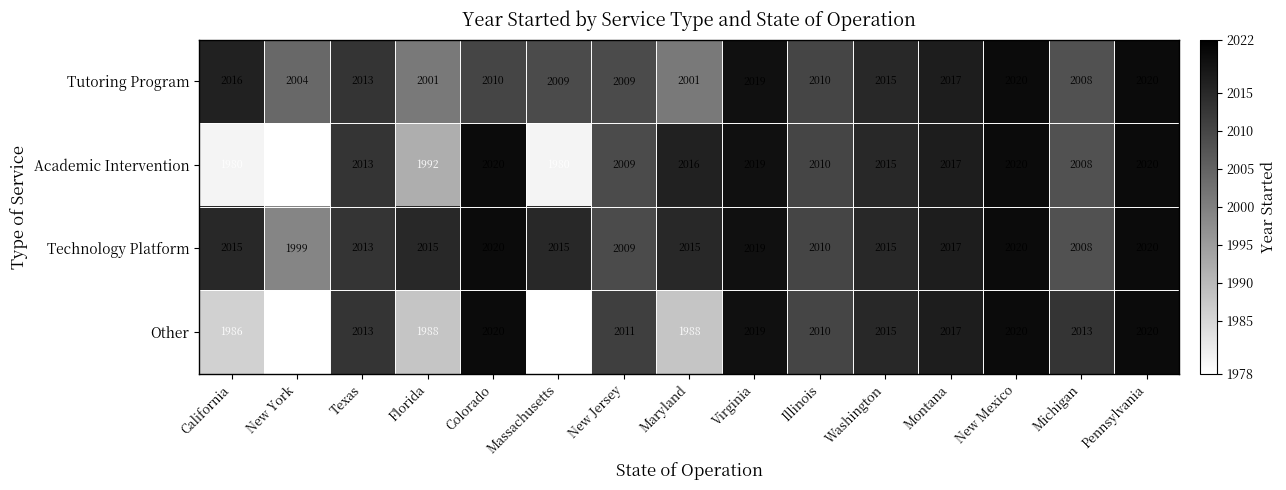

Where is Academic Intervention nearest to the value 1999?

Florida